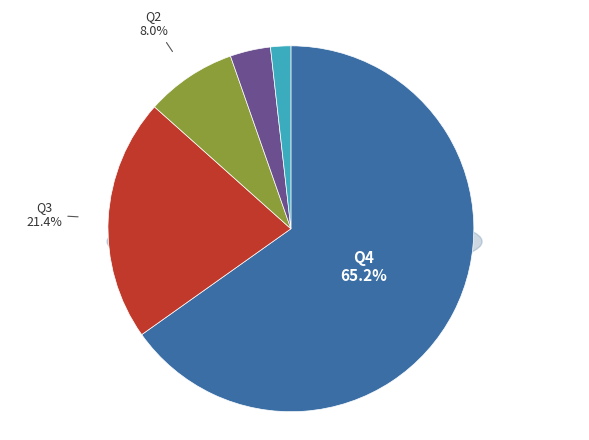

Is it true that Q1 is 4% of the pie?

True